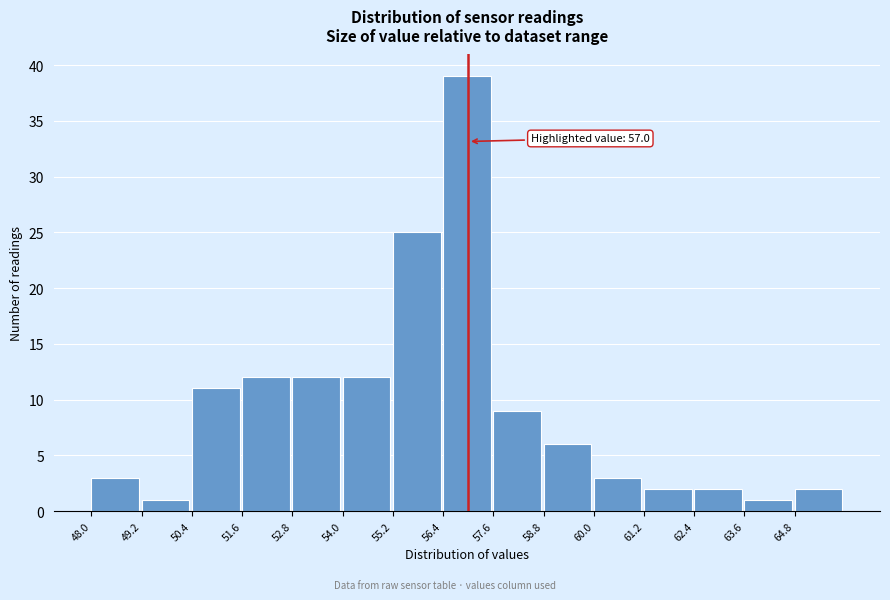

Over which range of the x-axis is the bar tallest?

56.4 to 57.6